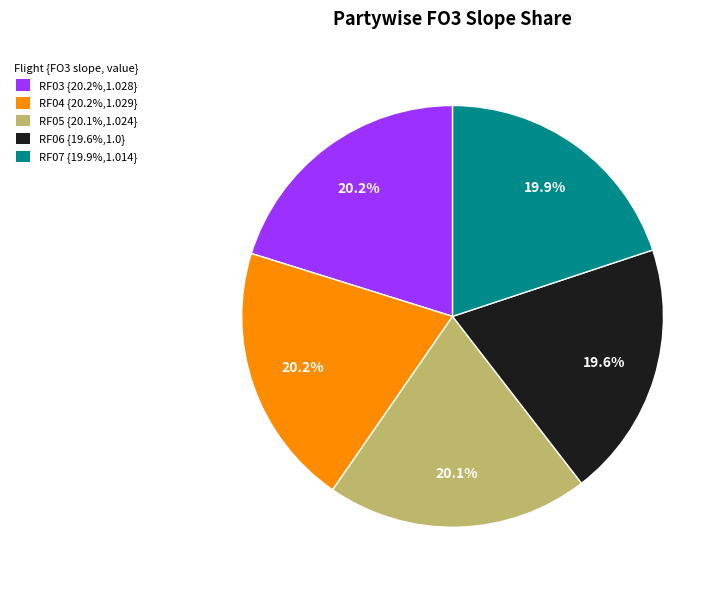

To the nearest percent, what is the average slice percentage?

20%